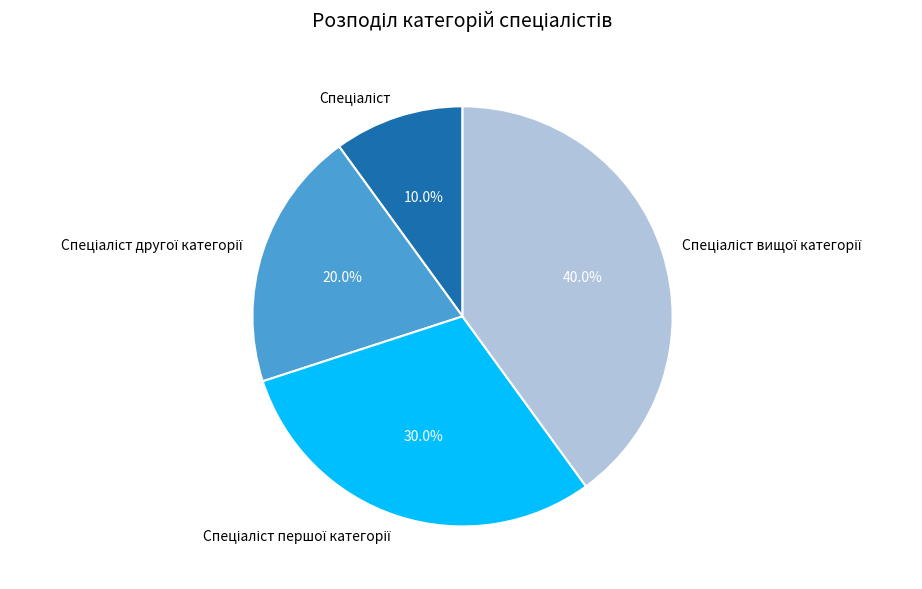

To the nearest percent, what is the average slice percentage?

25%